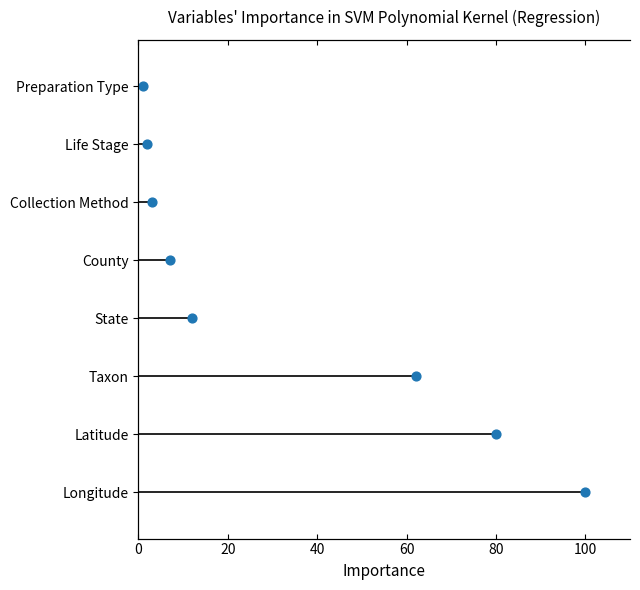

What is the ratio of the value at 80 to the value at 20?

4.0